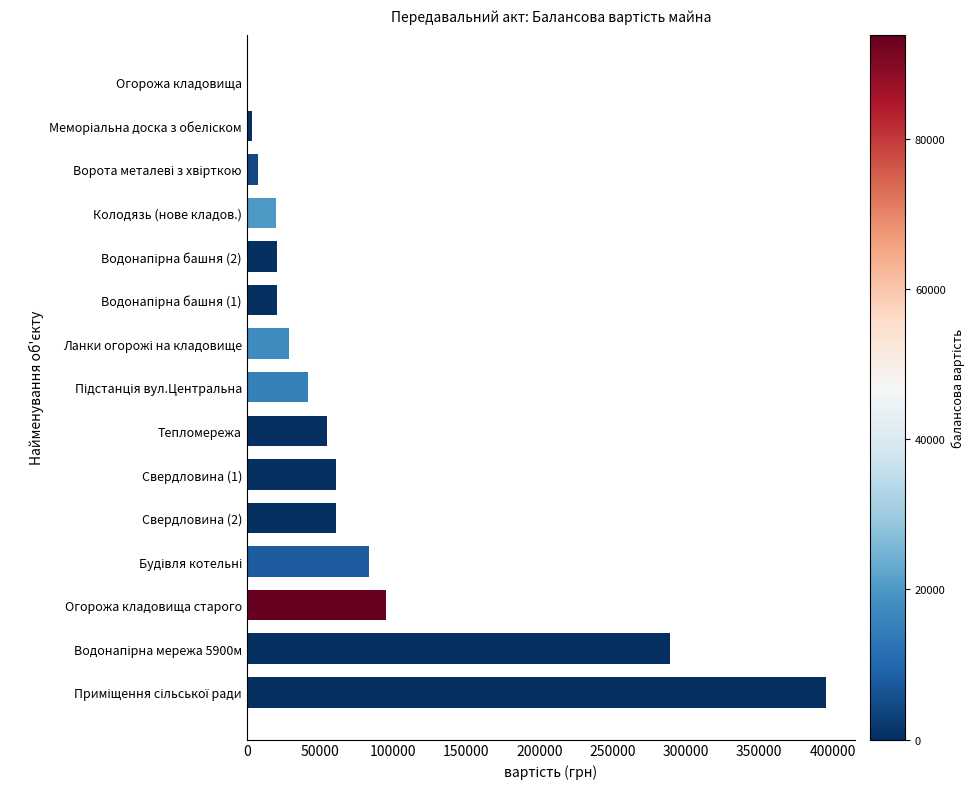

What is the sum of all values?

1184268.8